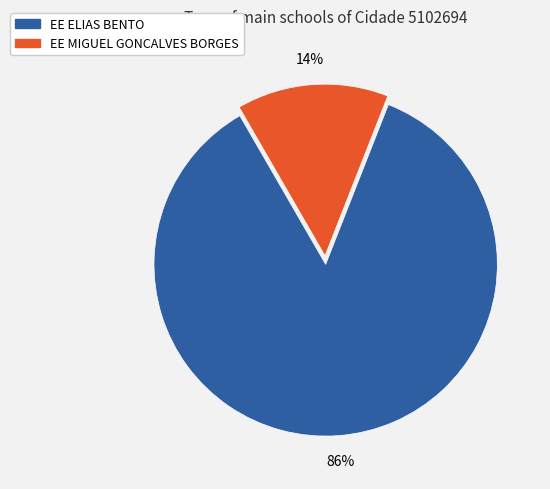

Rank the categories by value from lowest to highest.

EE MIGUEL GONCALVES BORGES, EE ELIAS BENTO